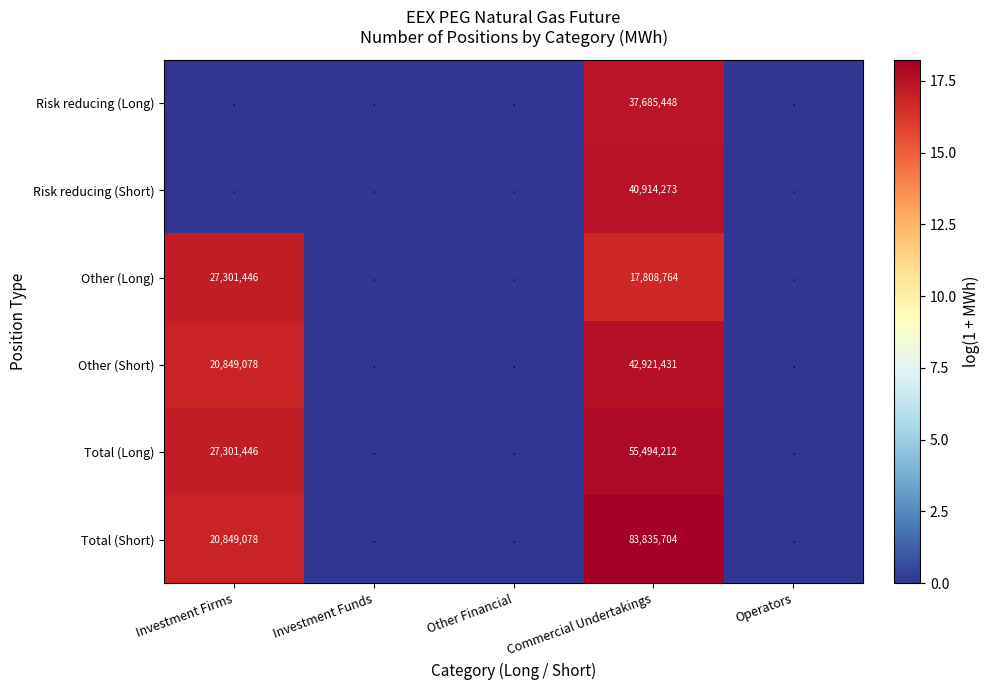

True or false: Total (Long) has a value of 17737180 at Commercial Undertakings.

False